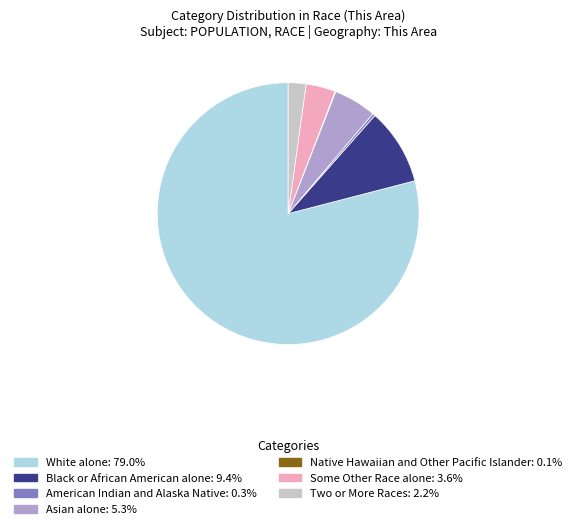

What is the largest slice in the pie chart?

White alone